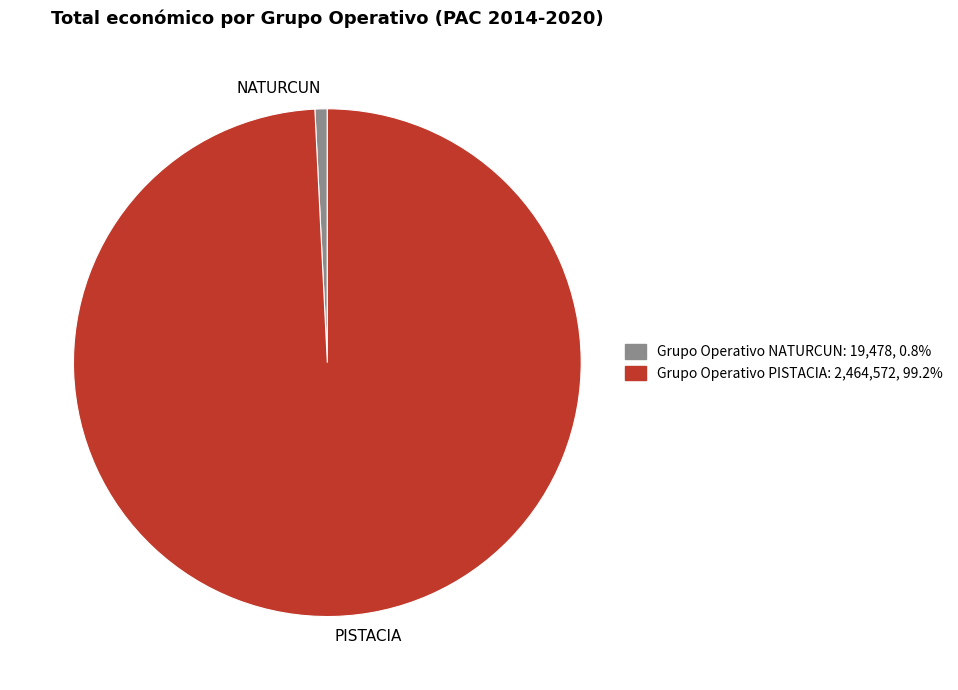

Which category accounts for the majority?

PISTACIA